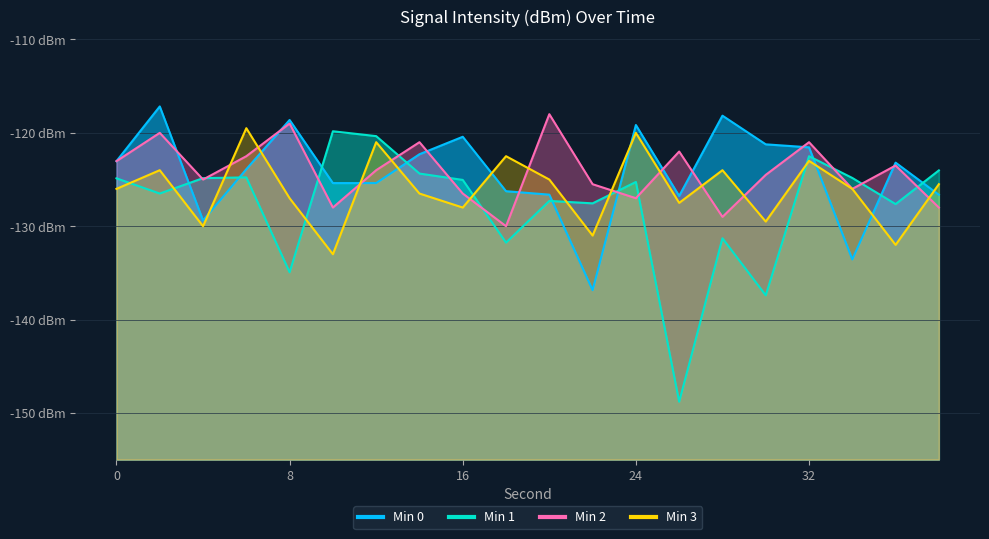

What is the value of the Min 2 point at the 13th from the left?

-127.0